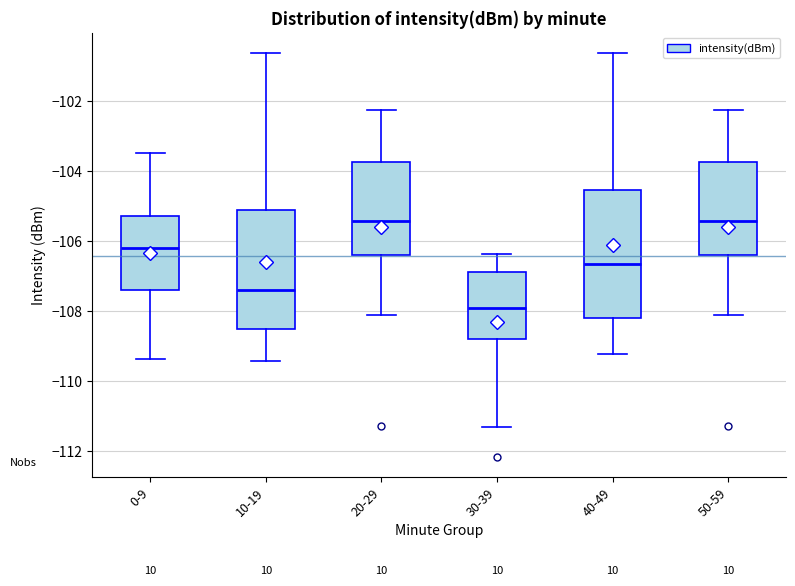

Where does the median line of the box for 20-29 sit on the y-axis? The values are not printed on the chart, so give them approximately, as read against the axis.

-105.4